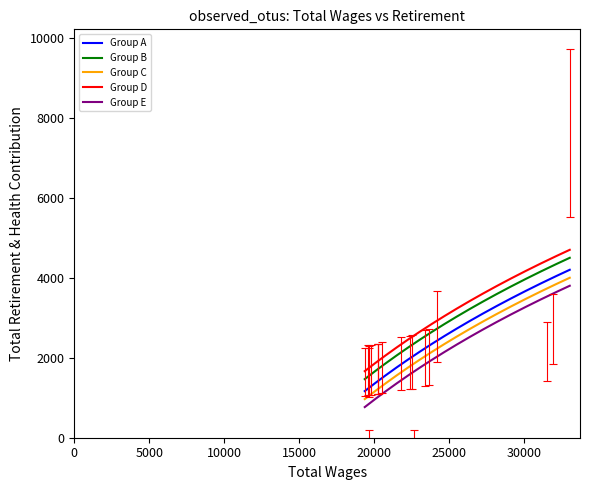

What is the maximum value shown in the chart?

4704.8